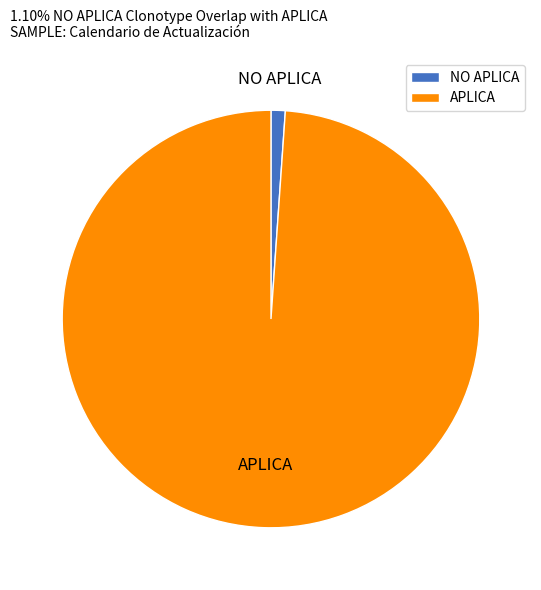

True or false: NO APLICA accounts for 11% of the total.

False